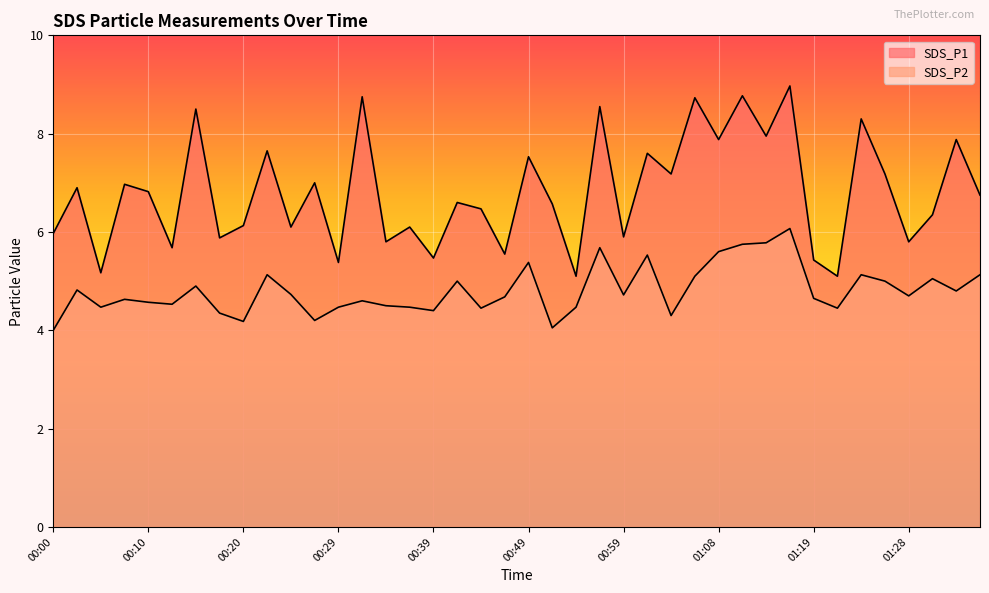

Reading left to right, extract all data points from this chart.

SDS_P1: 6.0	6.9	5.2	7.0	6.8	5.7	8.5	5.9	6.1	7.7	6.1	7.0	5.4	8.8	5.8	6.1	5.5	6.6	6.5	5.5	7.5	6.6	5.1	8.6	5.9	7.6	7.2	8.7	7.9	8.8	8.0	9.0	5.4	5.1	8.3	7.2	5.8	6.3	7.9	6.8
SDS_P2: 4.0	4.8	4.5	4.6	4.6	4.5	4.9	4.3	4.2	5.1	4.7	4.2	4.5	4.6	4.5	4.5	4.4	5.0	4.5	4.7	5.4	4.0	4.5	5.7	4.7	5.5	4.3	5.1	5.6	5.8	5.8	6.1	4.7	4.5	5.1	5.0	4.7	5.0	4.8	5.1